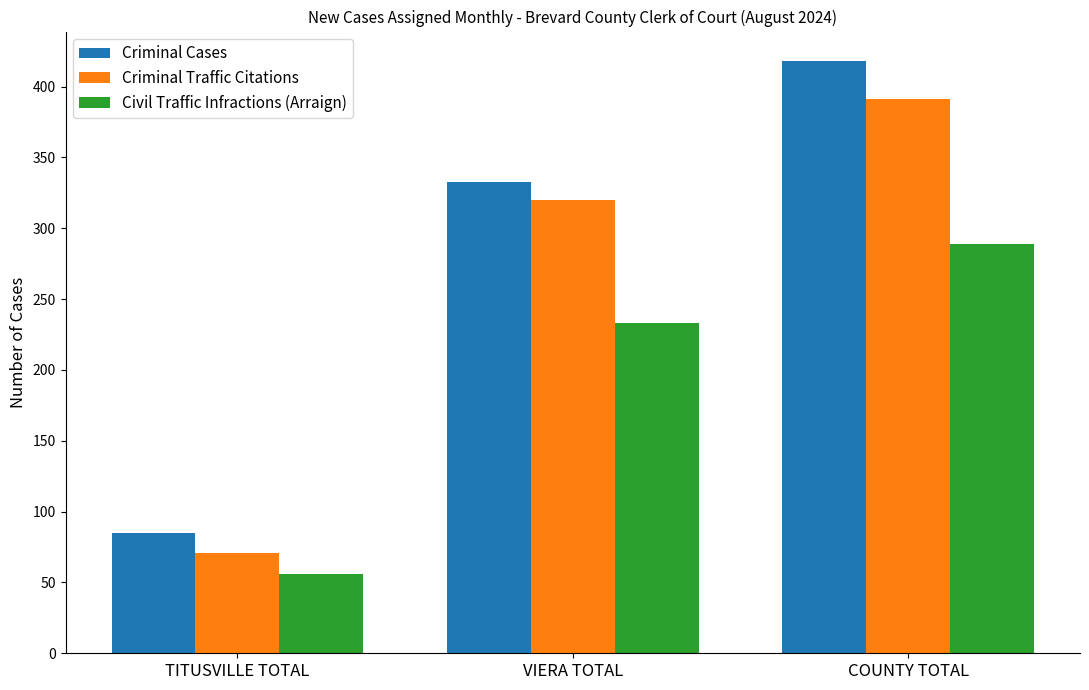

Is it true that Criminal Cases equals 333 at VIERA TOTAL?

True